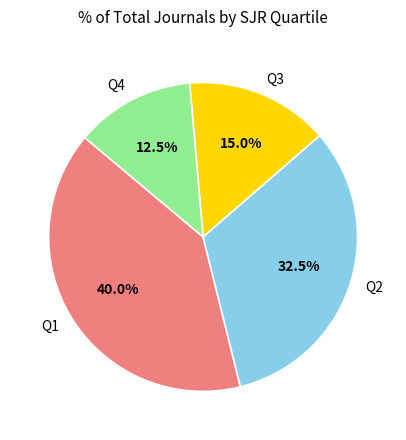

Does Q3 account for over 50% of the chart?

No